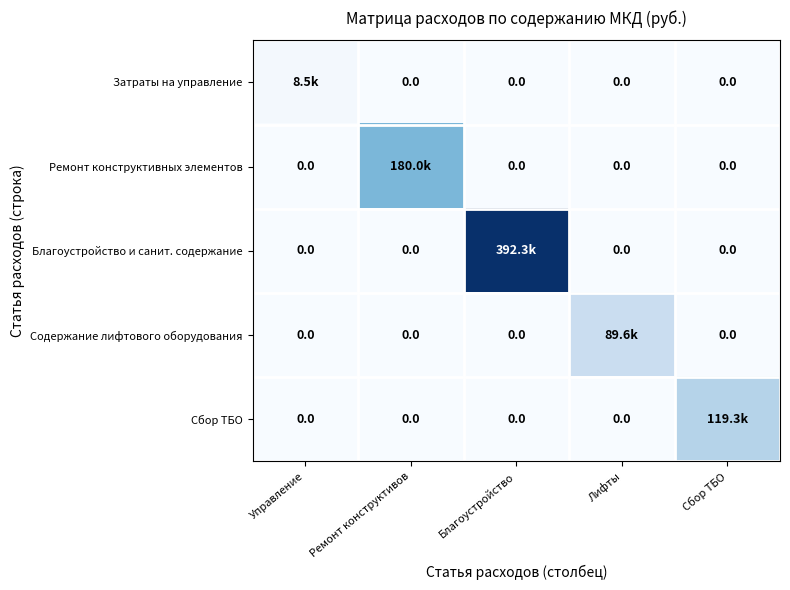

Is the value of Ремонт конструктивных элементов at Сбор ТБО greater than the value of Благоустройство и санит. содержание at Благоустройство?

No